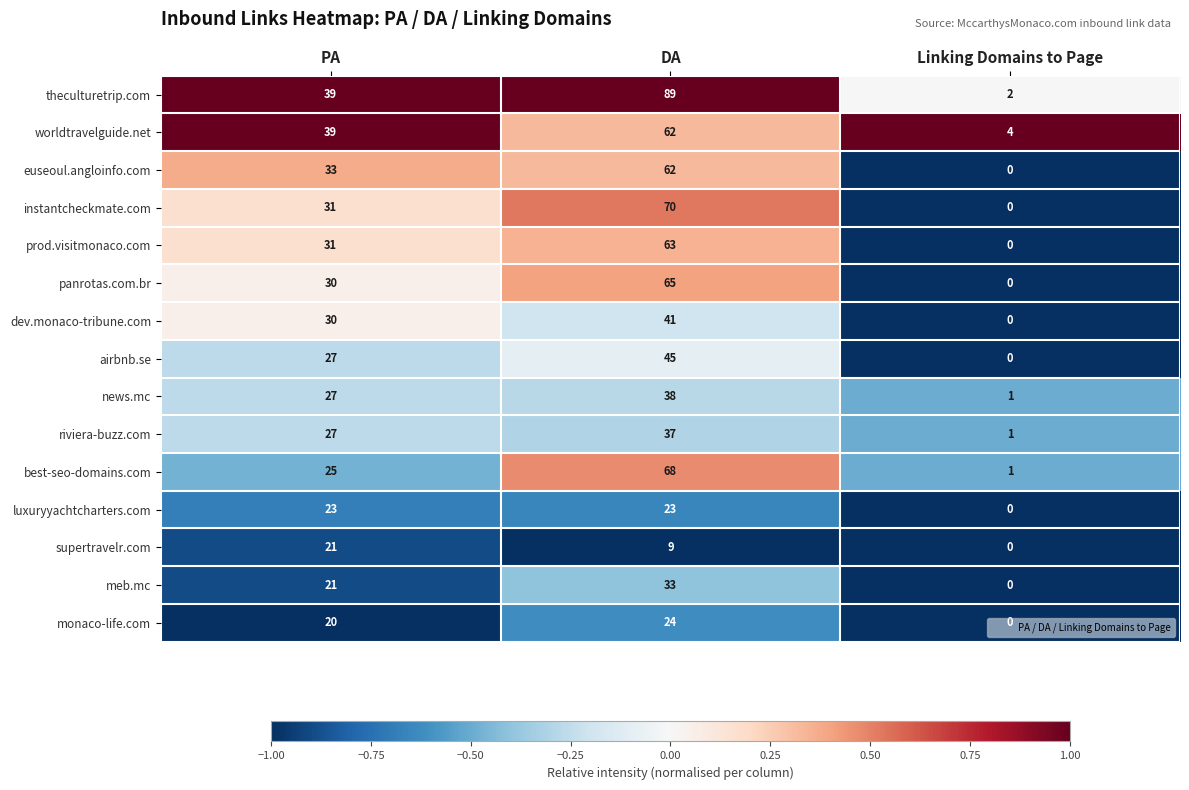

What is the total value across all series at PA?

424